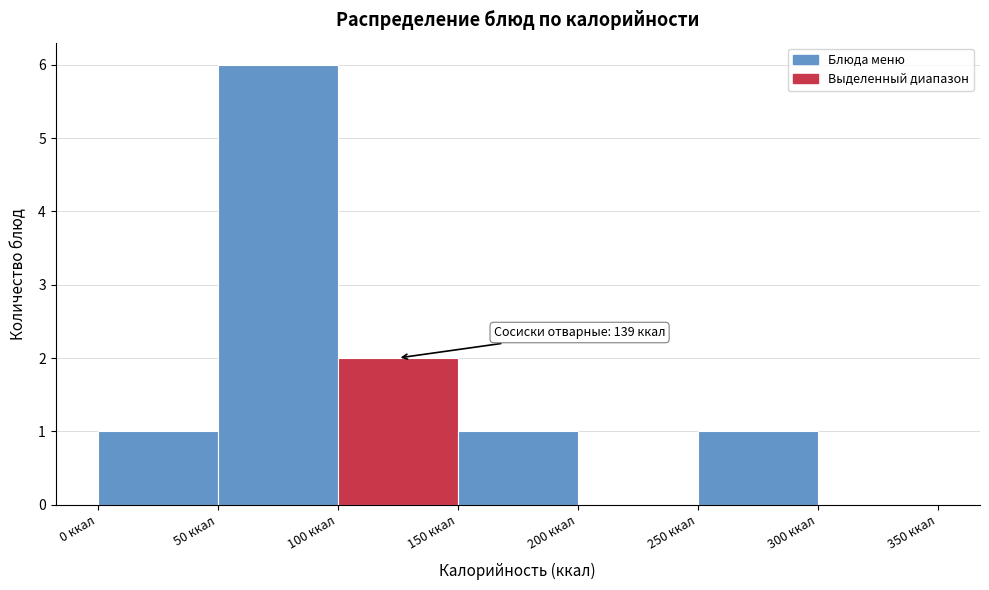

Which range on the x-axis has the tallest bar?

50 to 100